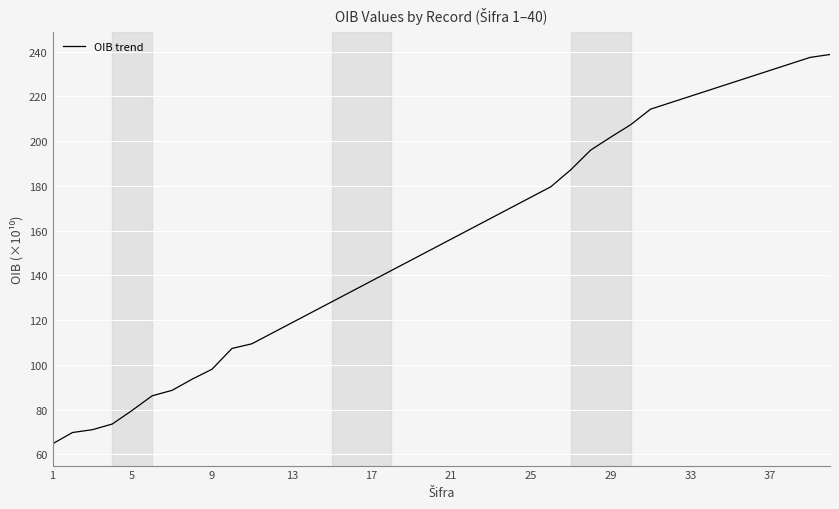

How many lines are shown in the chart?

1